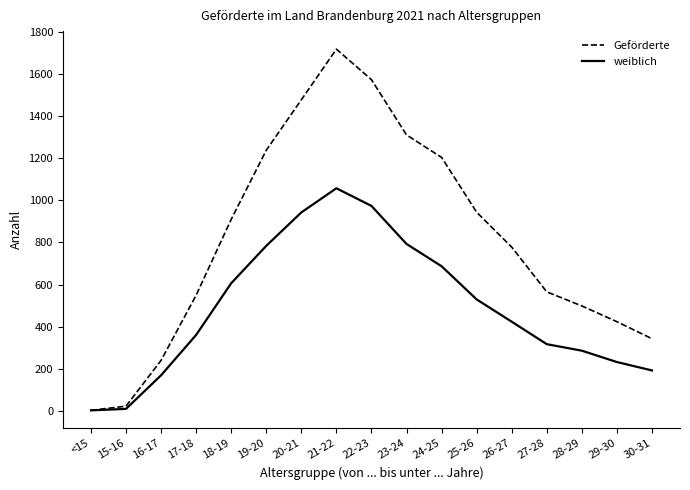

The weiblich series shows 423 at 26-27. True or false?

True